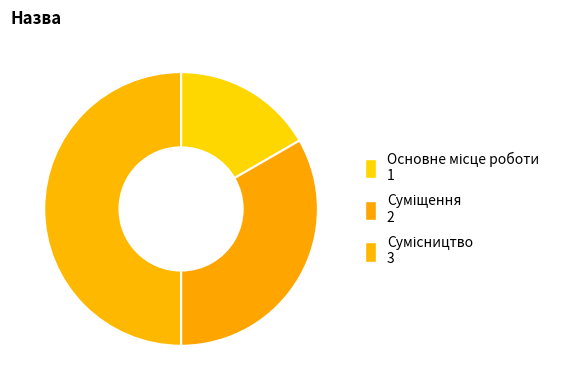

To the nearest percent, what is the difference between the Сумісництво and Суміщення slice percentages?

17%